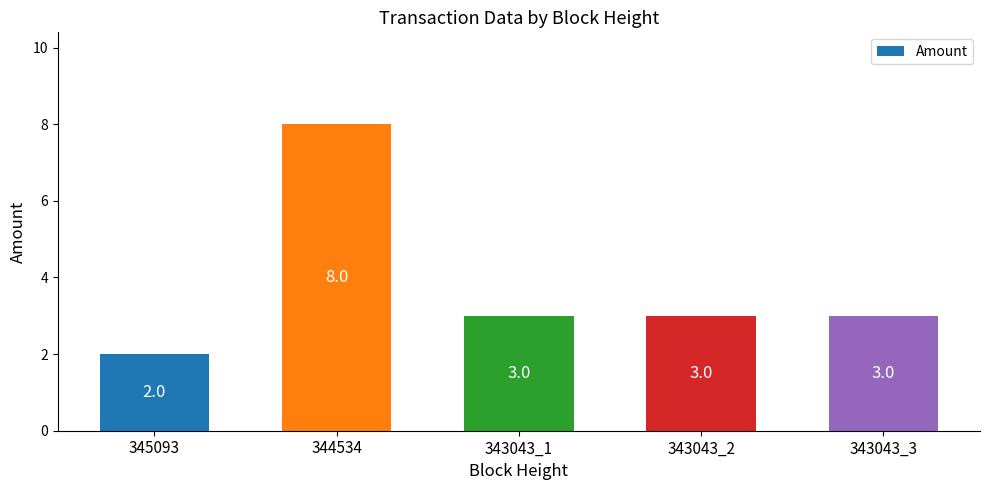

At which category does the chart reach its peak across all series?

344534